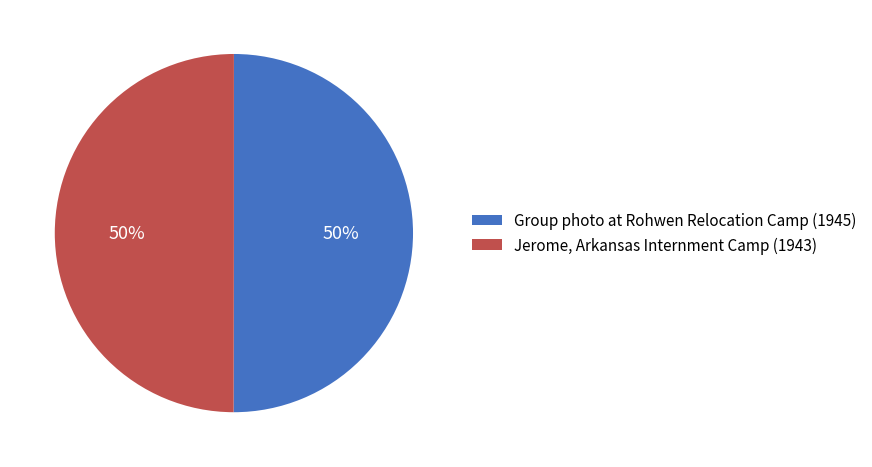

True or false: Jerome, Arkansas Internment Camp (1943) accounts for 38% of the total.

False